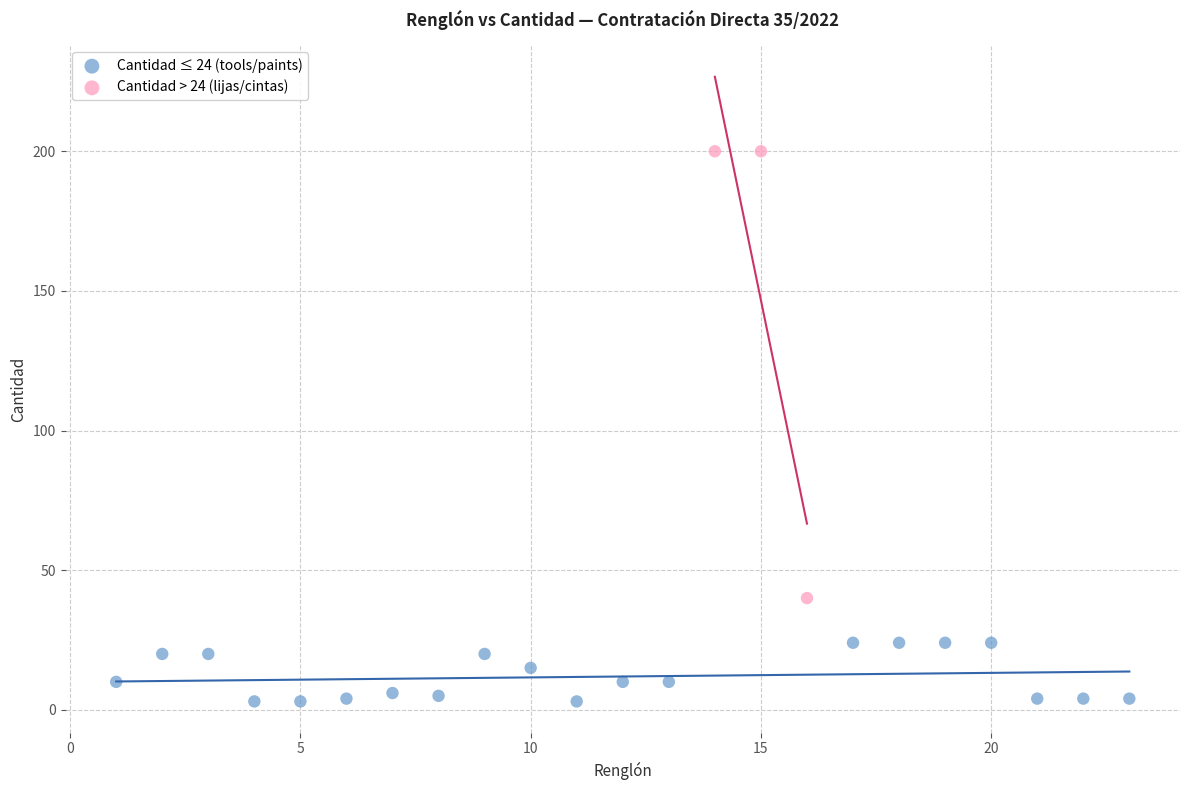

Which series reaches the minimum Y coordinate?

Cantidad ≤ 24 (tools/paints)